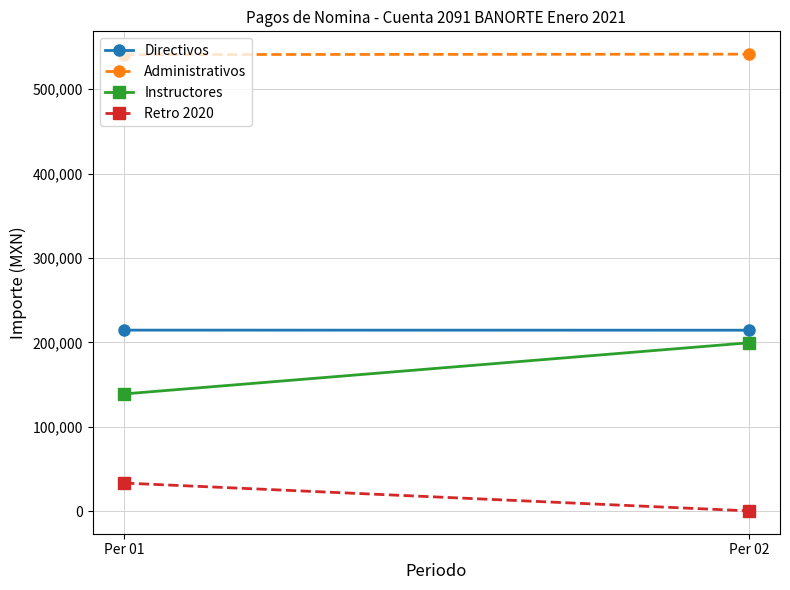

At which label does Instructores reach its peak?

Per 02